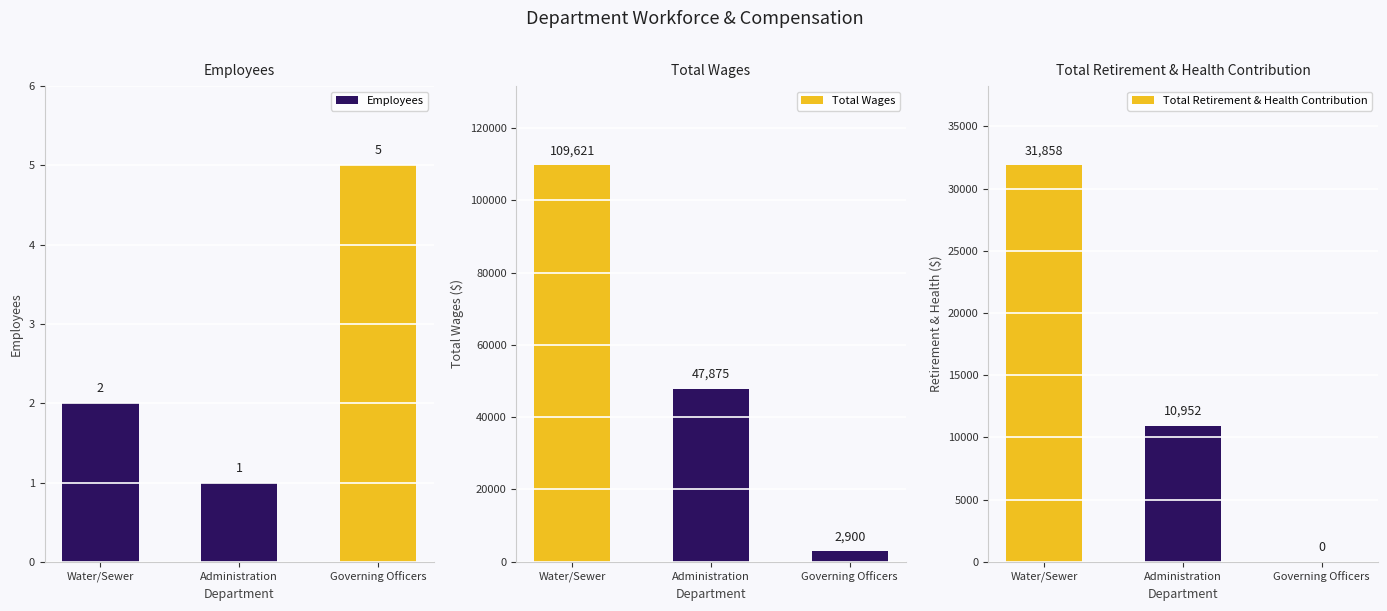

What are all the series names shown in the legend?

Employees, Total Wages, Total Retirement & Health Contribution